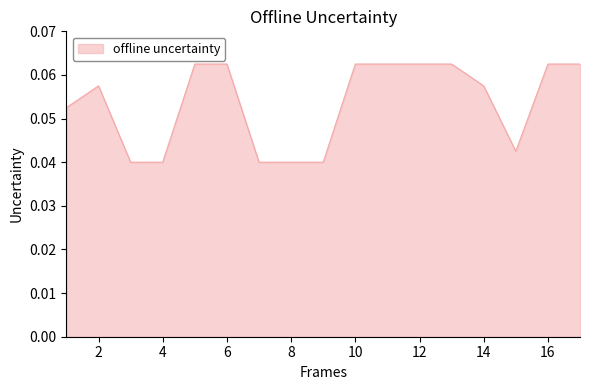

How many points are lower than both their immediate neighbors (excluding endpoints)?

1